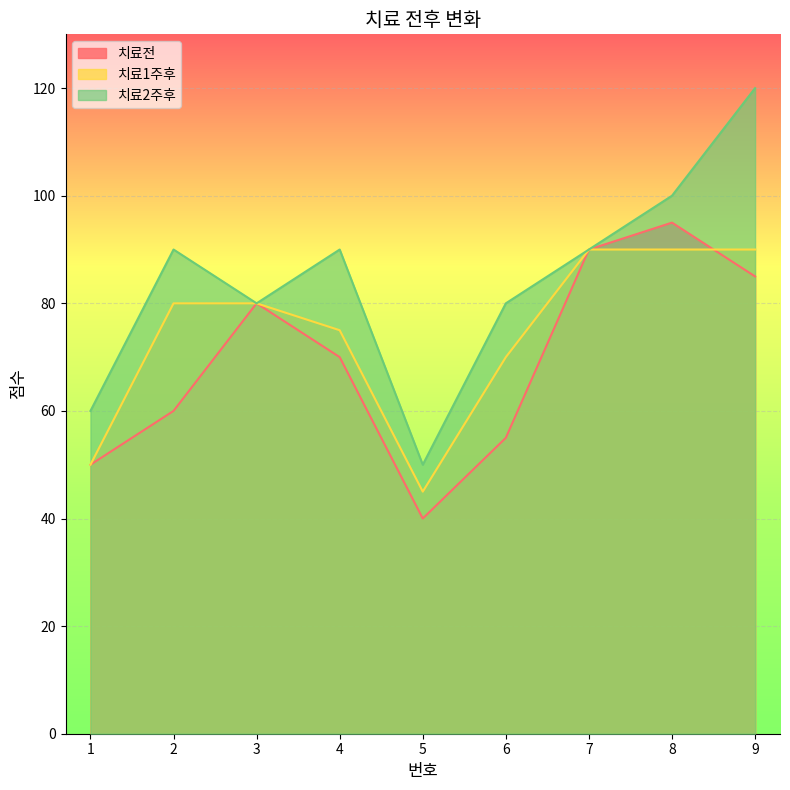

How many lines are shown in the chart?

3